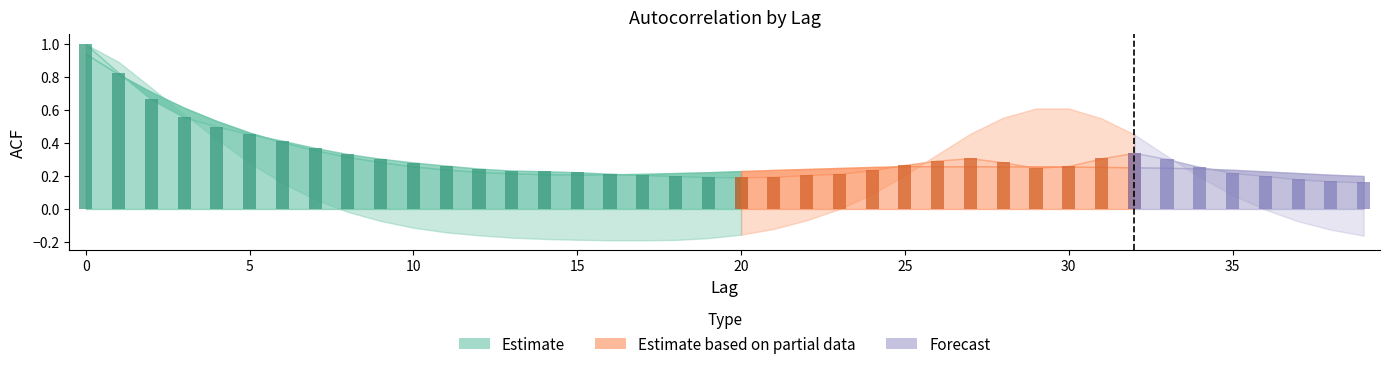

What is the difference between the maximum and second lowest values in the acf_li series?

1.2